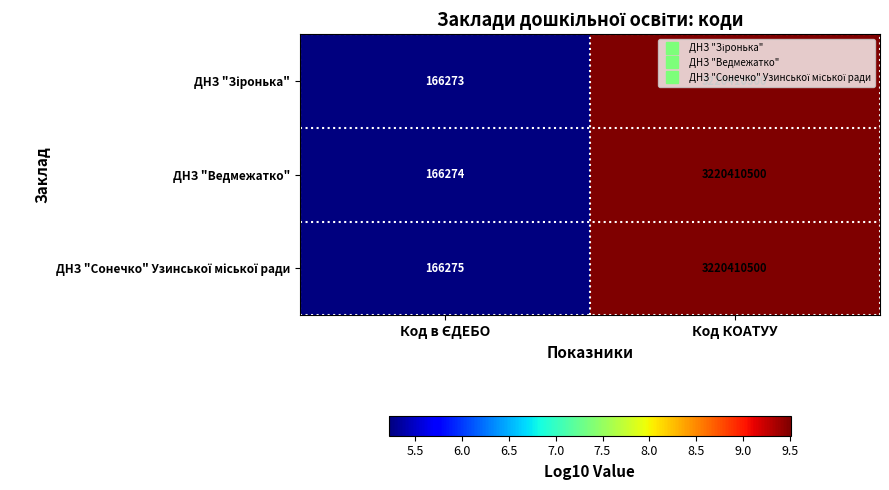

At which category is the sum across all series the highest?

Код КОАТУУ